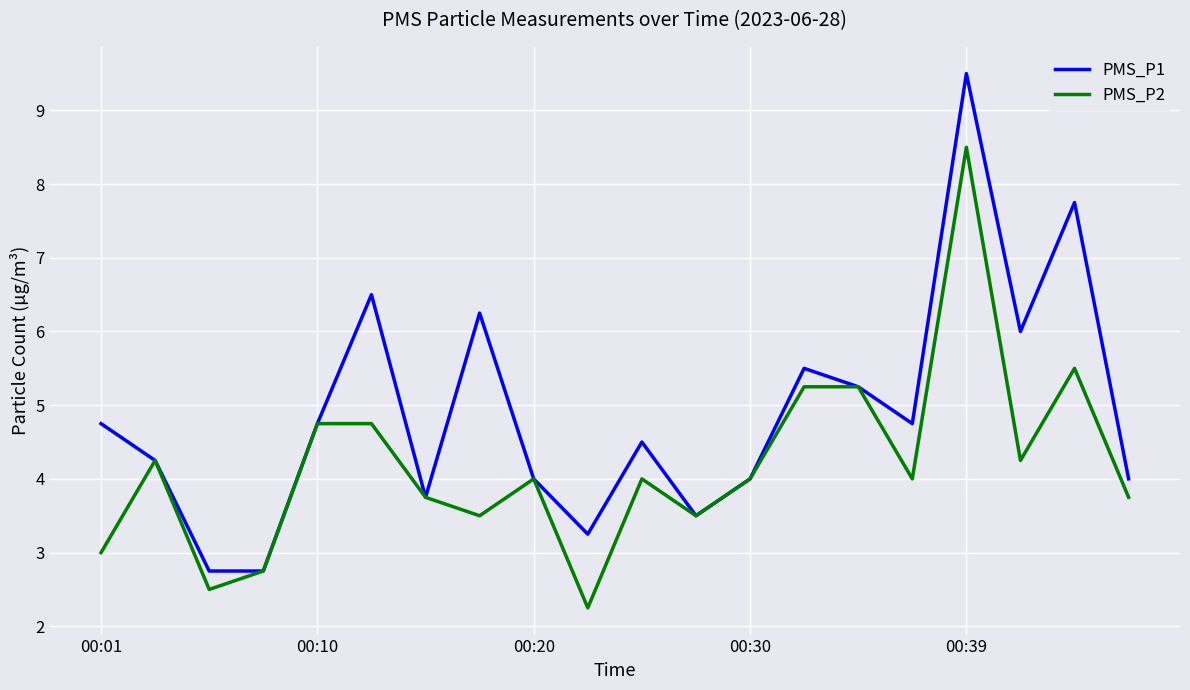

Does the chart have visible grid lines?

Yes